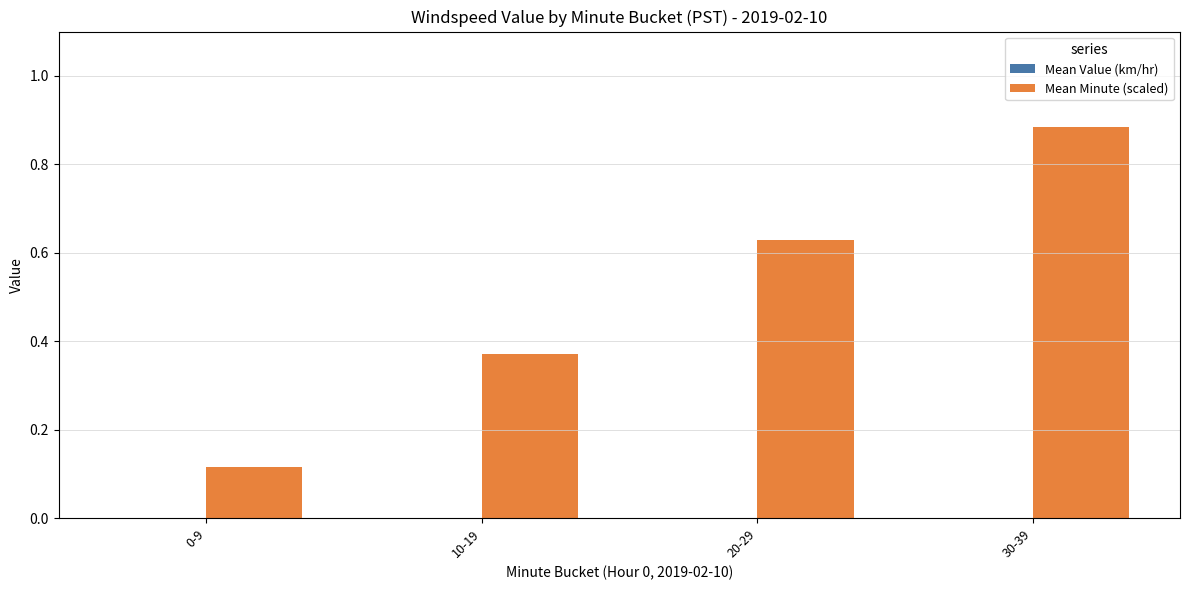

Between 10-19 and 20-29, which is larger?

20-29